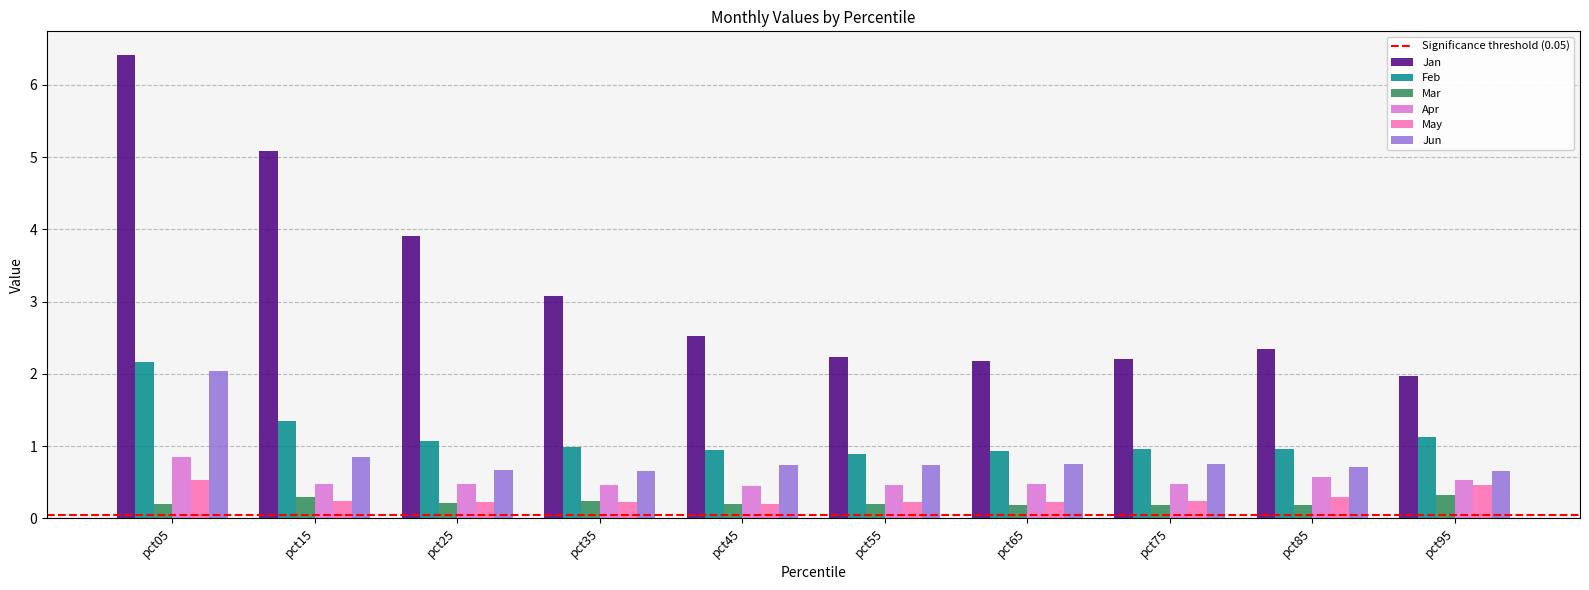

What is the difference between the maximum and minimum values in the Feb series?

1.3